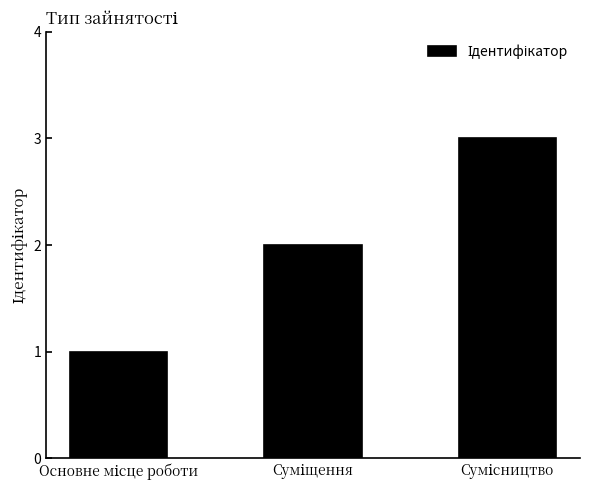

What is the smallest value displayed?

1